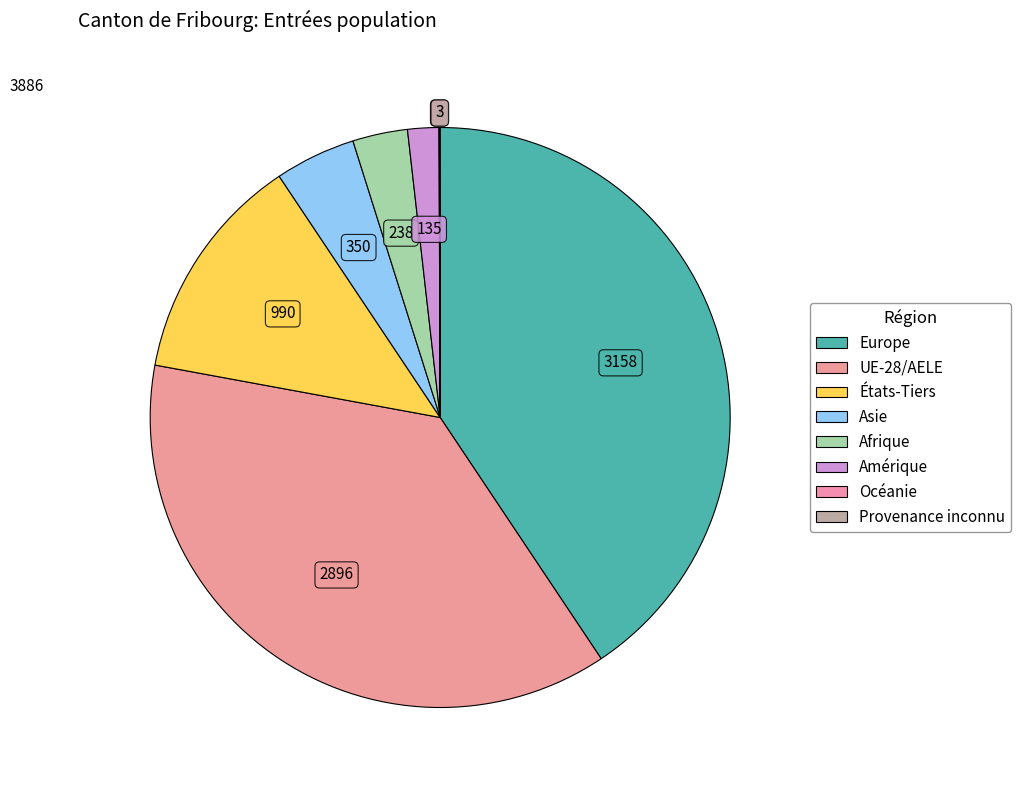

What is the ratio of the value at UE-28/AELE to the value at Asie?

8.3